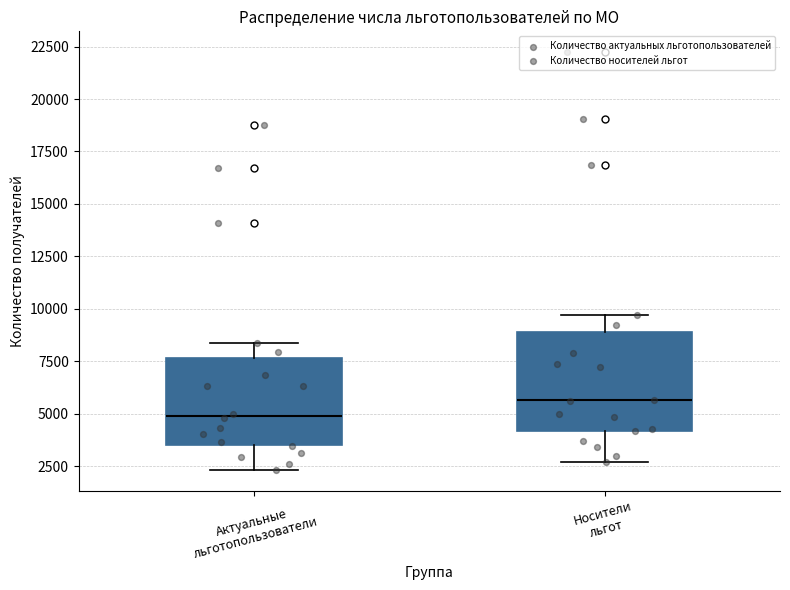

Reading left to right, transcribe this box plot: for each box, give where its median line is, the range the box spans, and where its two whiskers end, as read against the y-axis. The values are not printed on the chart, so give them approximately, as read against the axis.

Актуальные льготопользователи: median 5000, box 3500 to 7500, whiskers 2500 to 8500
Носители льгот: median 5500, box 4000 to 9000, whiskers 2500 to 9500